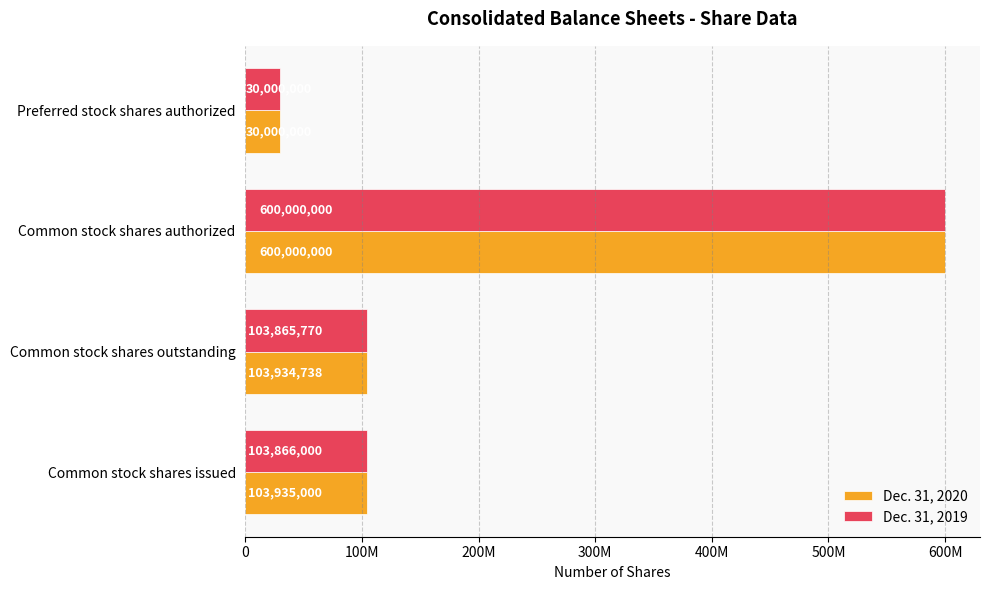

What are all the series names shown in the legend?

Dec. 31, 2020, Dec. 31, 2019